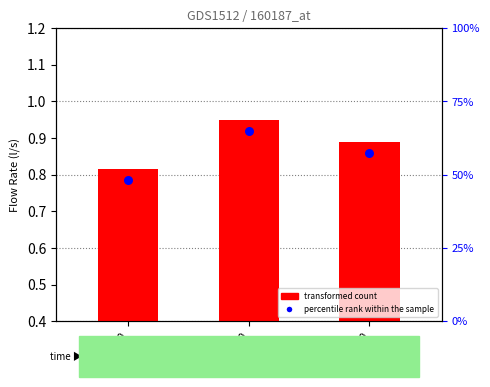

Which series contains the lowest Y value?

transformed count